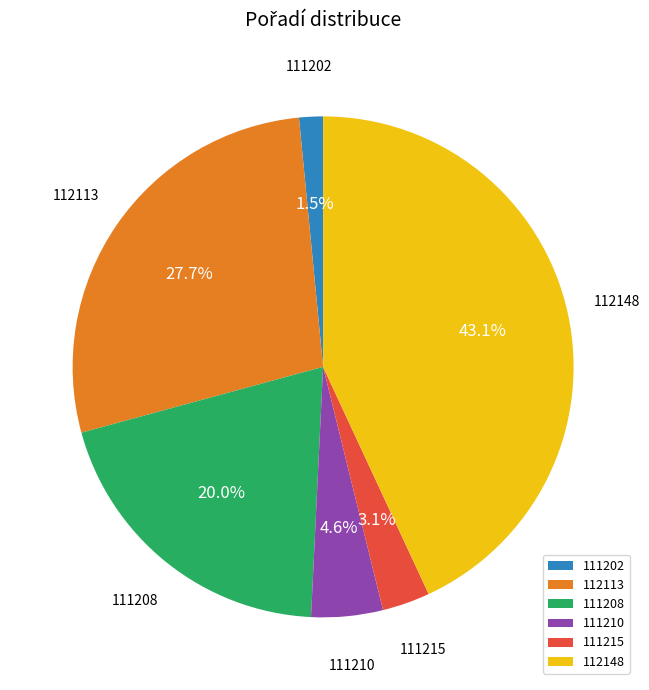

Approximately how many times larger is the value at 111202 compared to 112113?

0.1